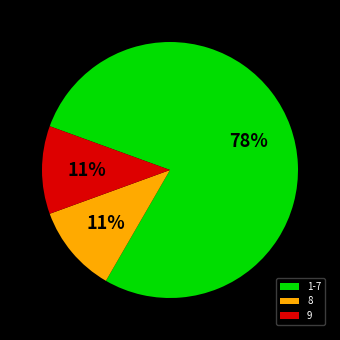

How many slices are in this pie chart?

3